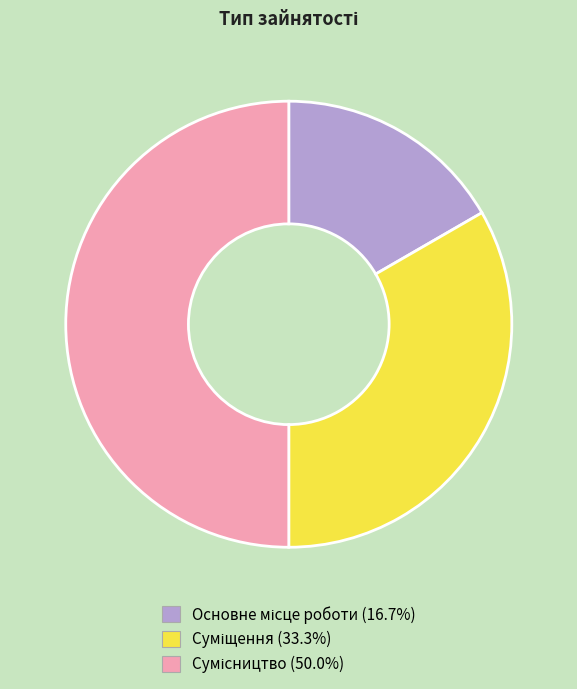

What percentage do Основне місце роботи and Сумісництво together represent?

66.7%